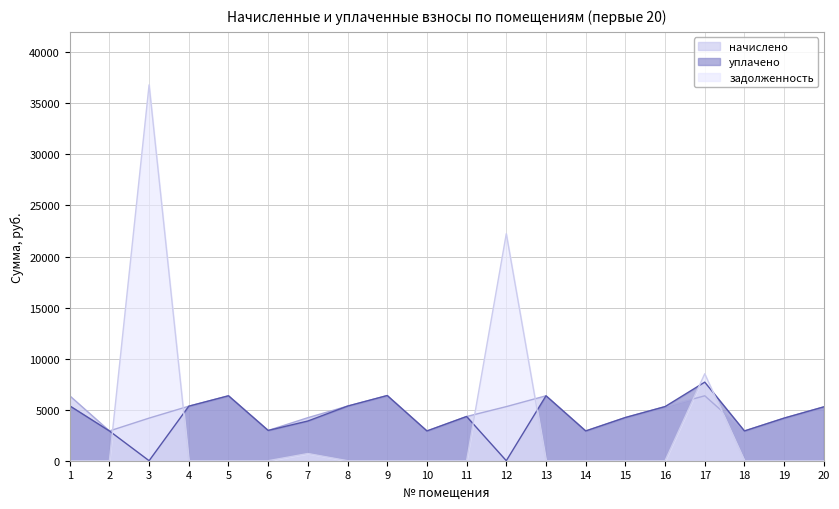

How many times do начислено and задолженность cross each other?

6